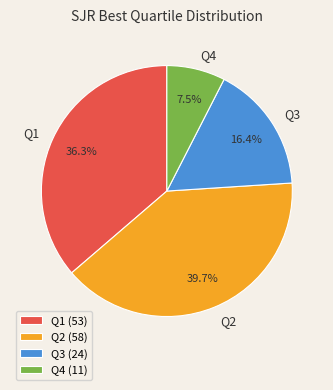

Approximately how many times larger is the value at Q1 compared to Q4?

4.8